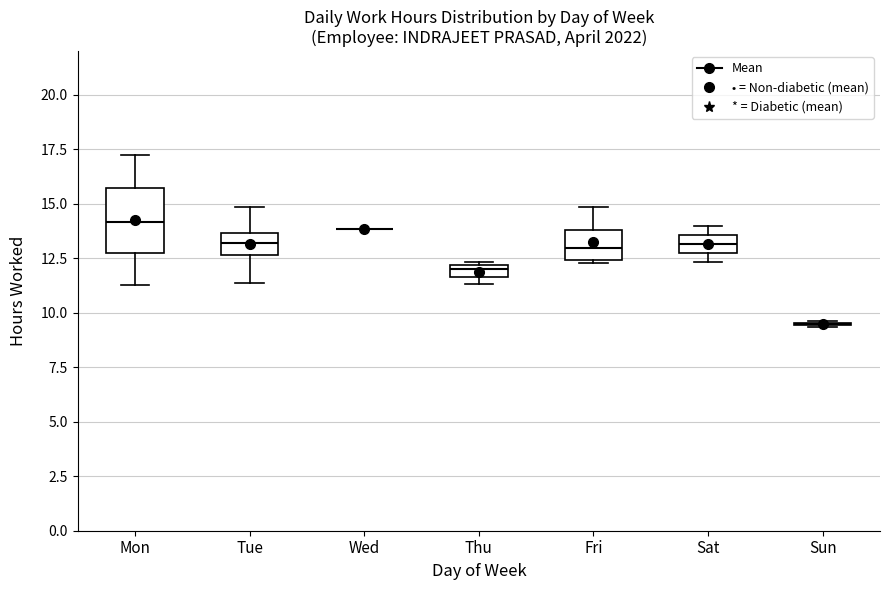

Comparing the boxes themselves (not the whiskers), which one is the tallest?

Mon